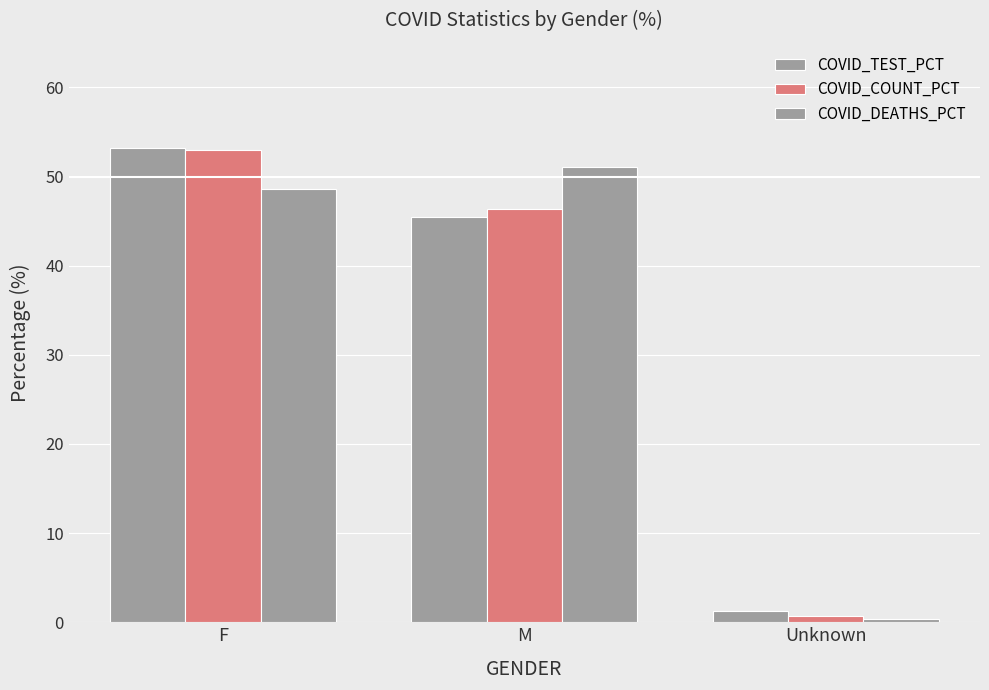

What is the average value of the COVID_COUNT_PCT series?

33.3